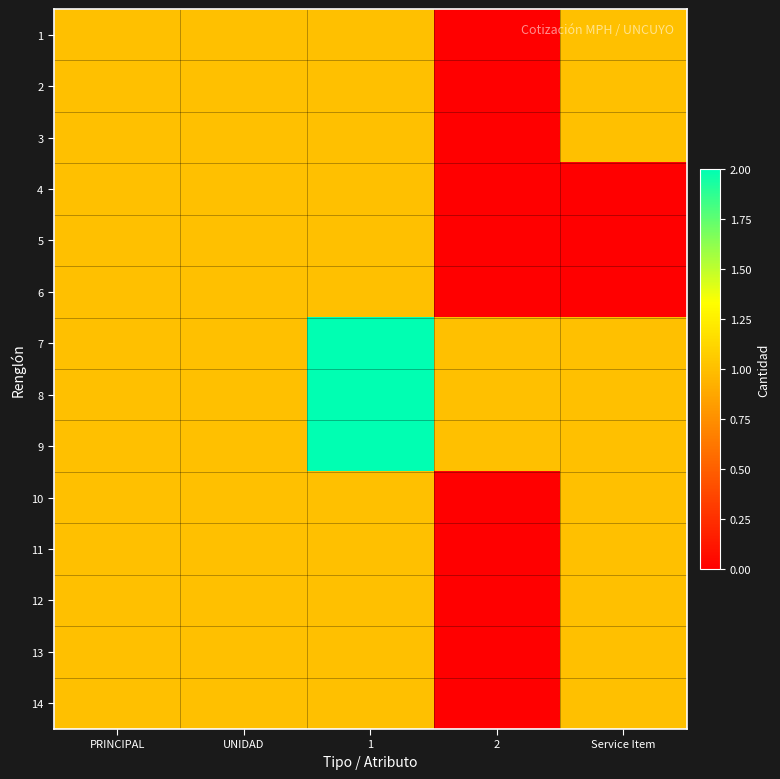

At how many categories does at least one series exceed 1?

1